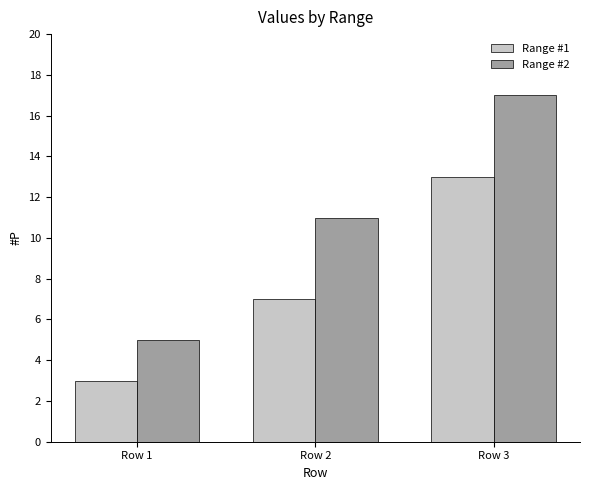

Which series has the largest total across all categories?

Range #2